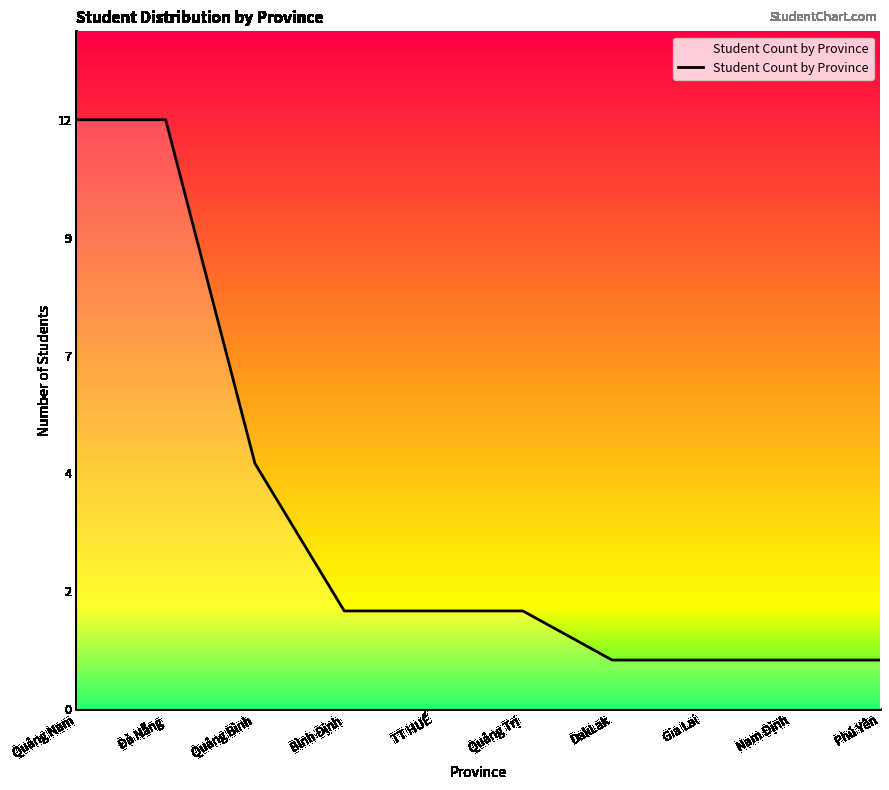

Reading right to left, what are all the values shown in this chart?

1	1	1	1	2	2	2	5	12	12